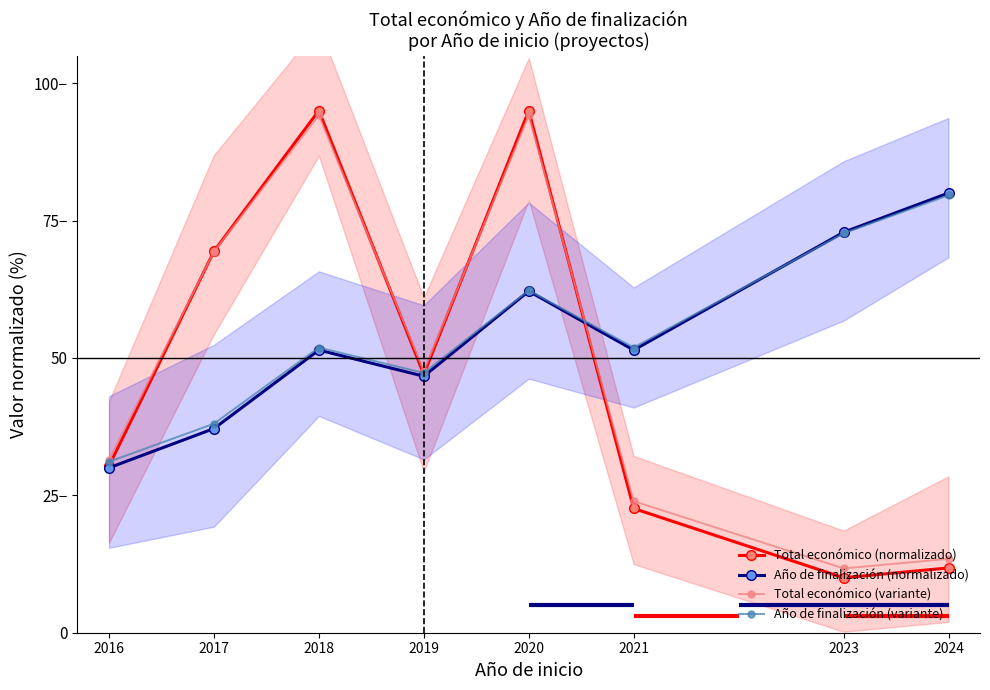

Reading left to right, extract all data points from this chart.

Total económico (normalizado): 2016=30.4	2017=69.4	2018=95.0	2019=47.0	2020=95.0	2021=22.6	2023=10.0	2024=11.8
Año de finalización (normalizado): 2016=30.0	2017=37.1	2018=51.4	2019=46.7	2020=62.1	2021=51.4	2023=72.9	2024=80.0
Total económico (variante): 2016=31.4	2017=69.3	2018=94.1	2019=47.6	2020=94.1	2021=23.9	2023=11.7	2024=13.4
Año de finalización (variante): 2016=31.1	2017=38.0	2018=51.9	2019=47.3	2020=62.3	2021=51.9	2023=72.7	2024=79.6